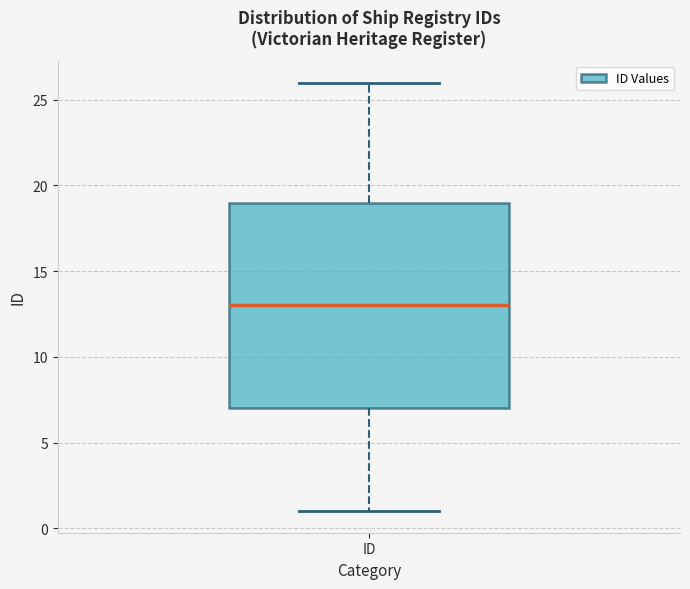

Transcribe this box plot: give where the median line is, the range the box spans, and where the two whiskers end, as read against the y-axis. The values are not printed on the chart, so give them approximately, as read against the axis.

median 13, box 7 to 19, whiskers 1 to 26